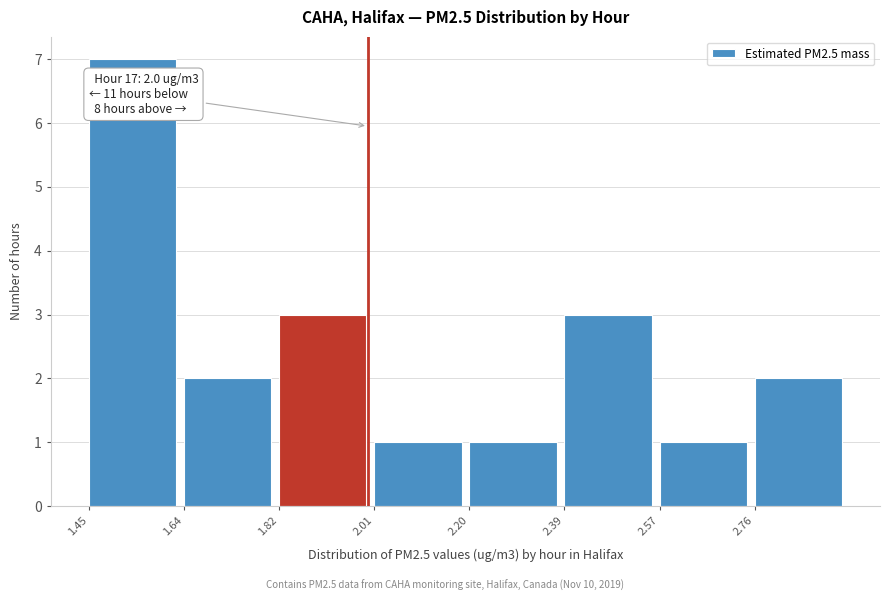

Which range on the x-axis has the tallest bar?

1.46 to 1.64